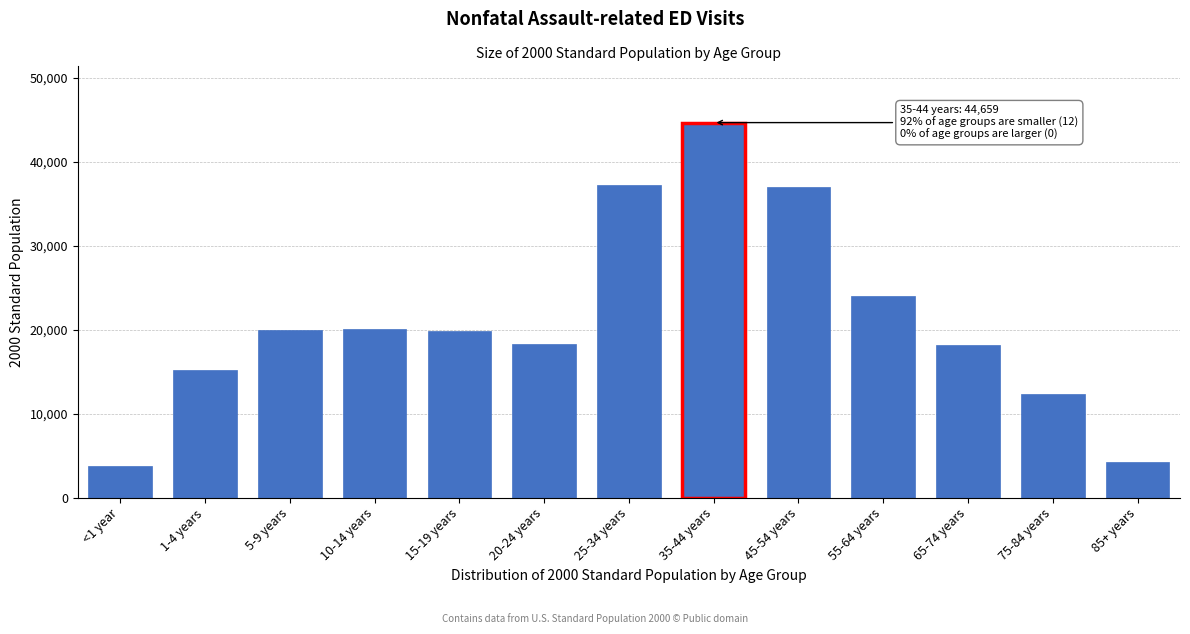

What is the greatest value displayed?

44659